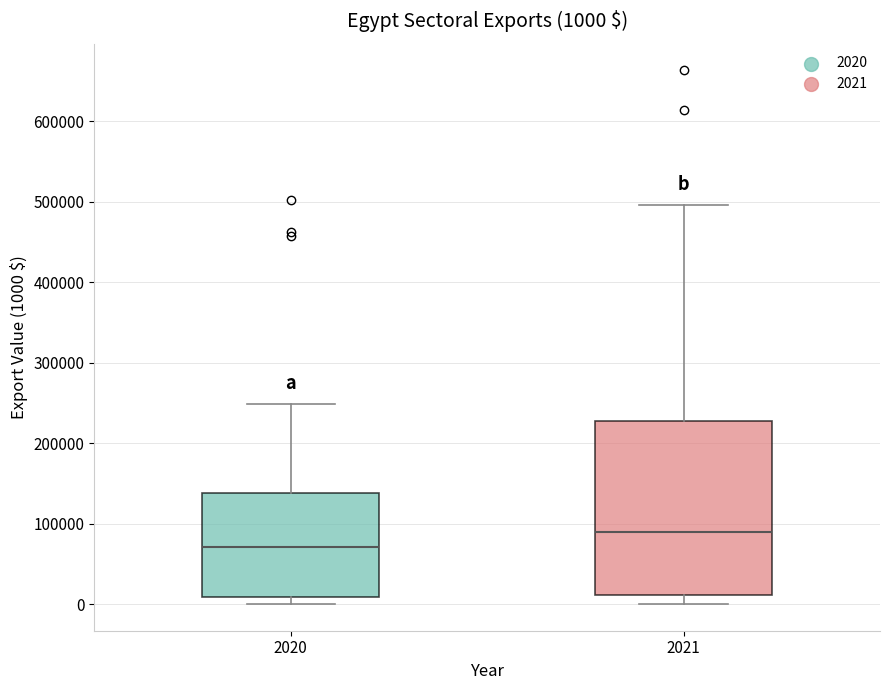

Which box's median line is the lowest?

2020